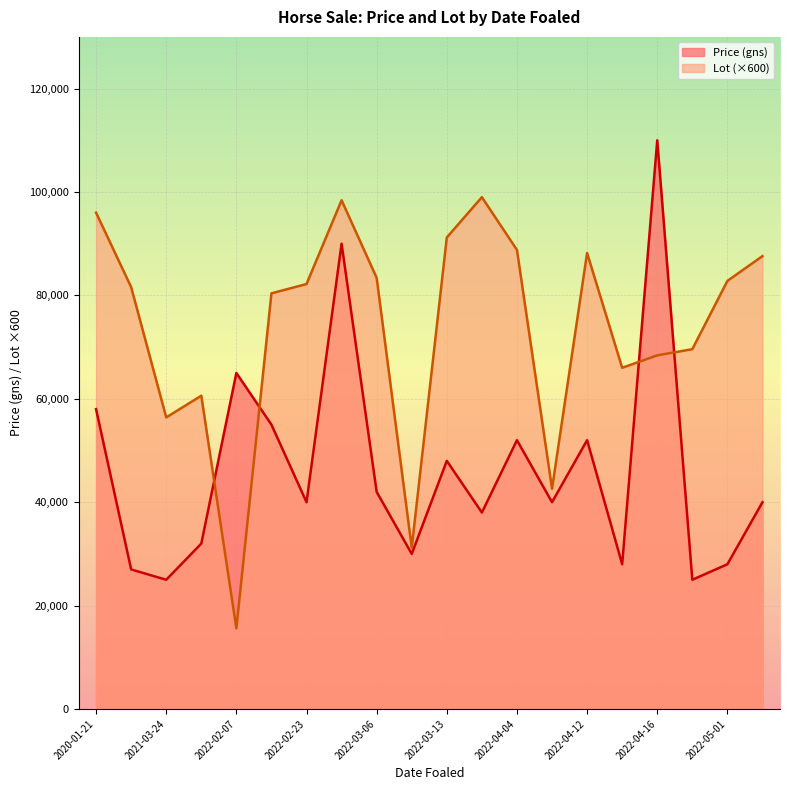

How many data points does each series have?

20